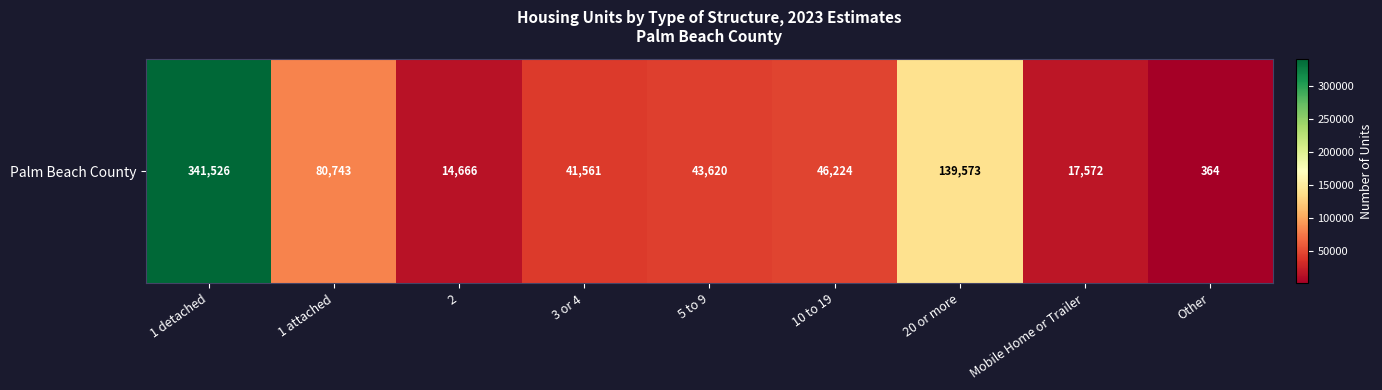

How many series are shown in this chart?

1